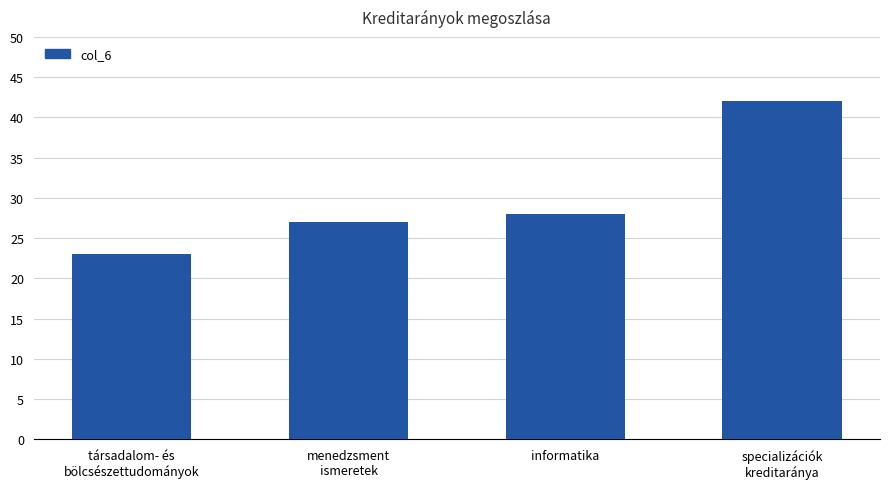

Approximately how many times larger is the value at társadalom- és
bölcsészettudományok compared to menedzsment
ismeretek?

0.9